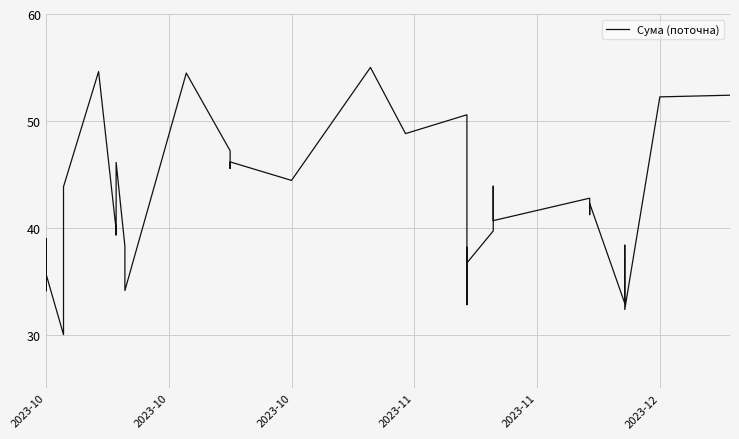

Reading left to right, list all the values displayed in this chart.

38.9	34.1	39.0	35.7	30.0	43.8	54.6	39.8	39.3	46.1	38.3	34.1	54.5	47.2	45.5	45.8	46.2	44.4	55.0	48.8	50.6	32.8	38.2	35.4	36.7	39.7	43.9	40.7	42.8	42.3	41.2	42.3	32.9	38.4	32.4	52.2	52.4